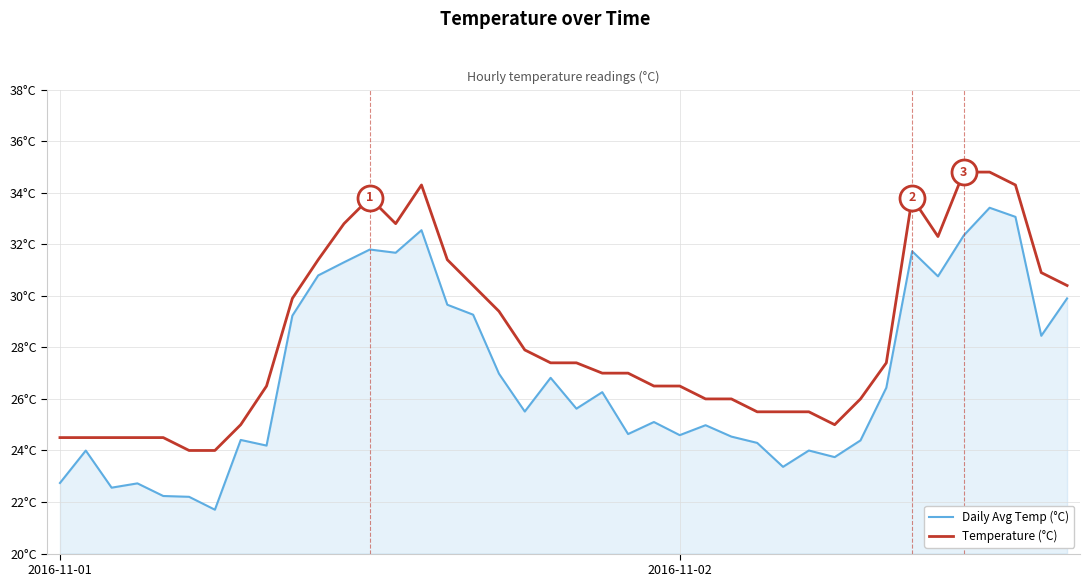

How many data points in Temperature (°C) are less than 27?

18